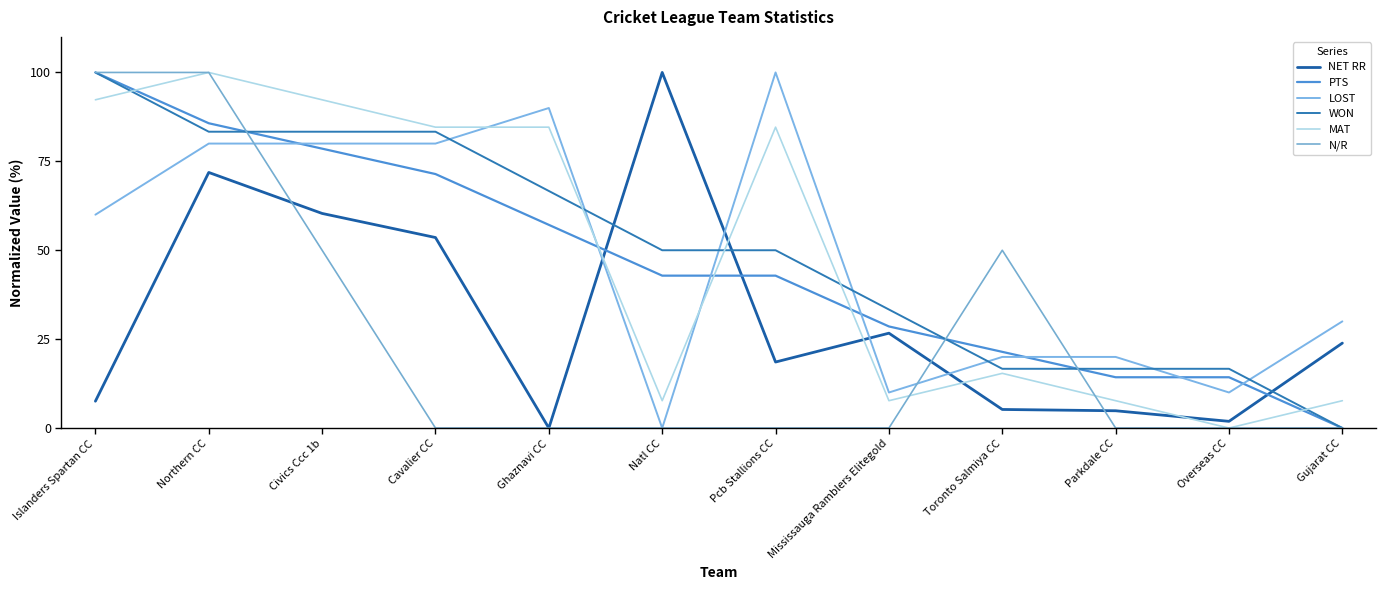

What position from the left is Ghaznavi CC?

5